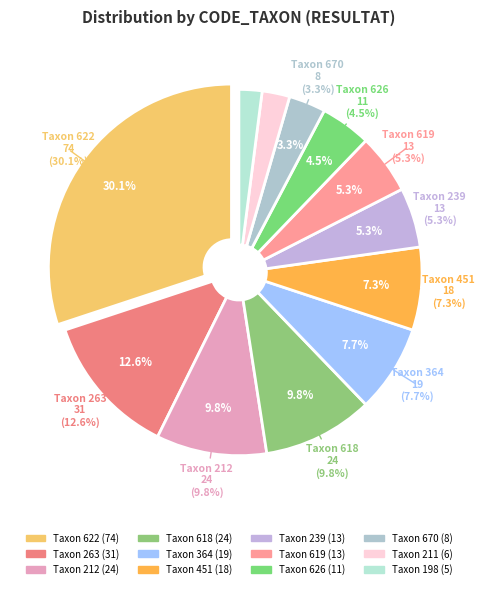

Which category has the biggest portion of the pie?

622